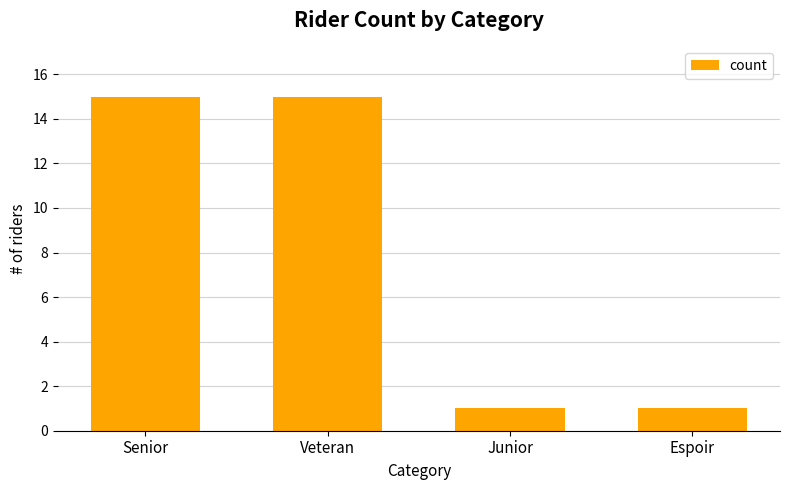

Reading left to right, list all the values displayed in this chart.

15	15	1	1